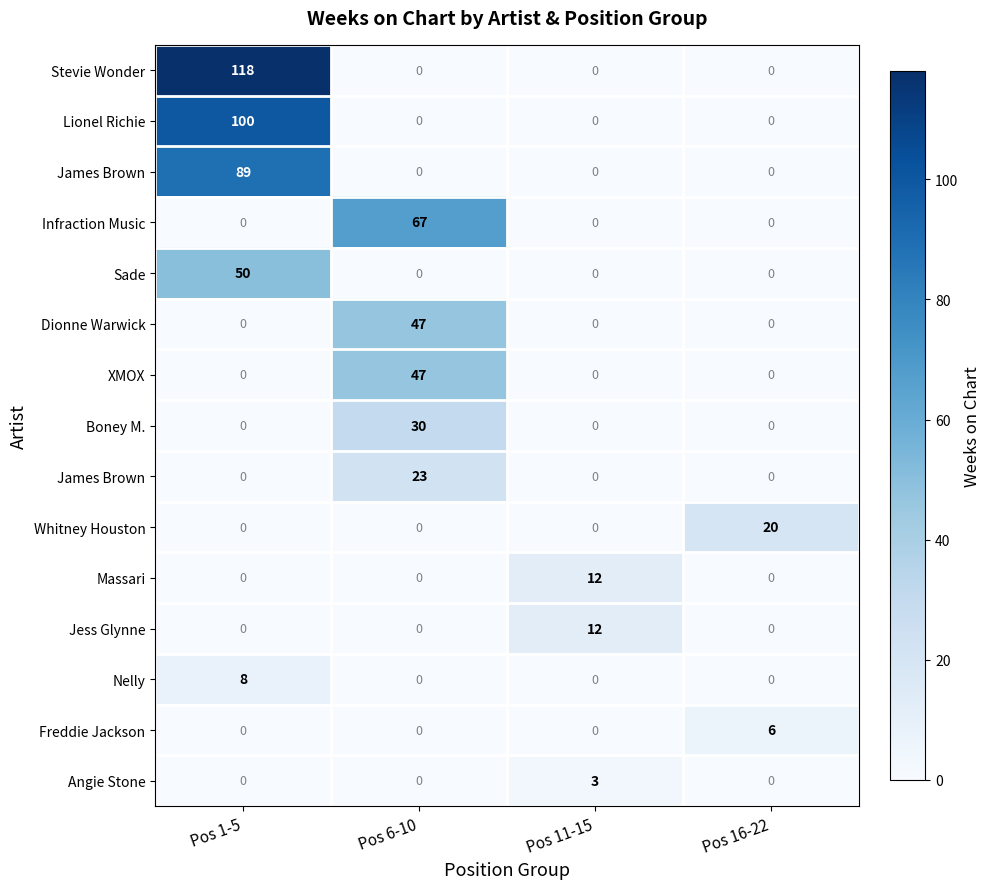

How many data points does each series have?

4